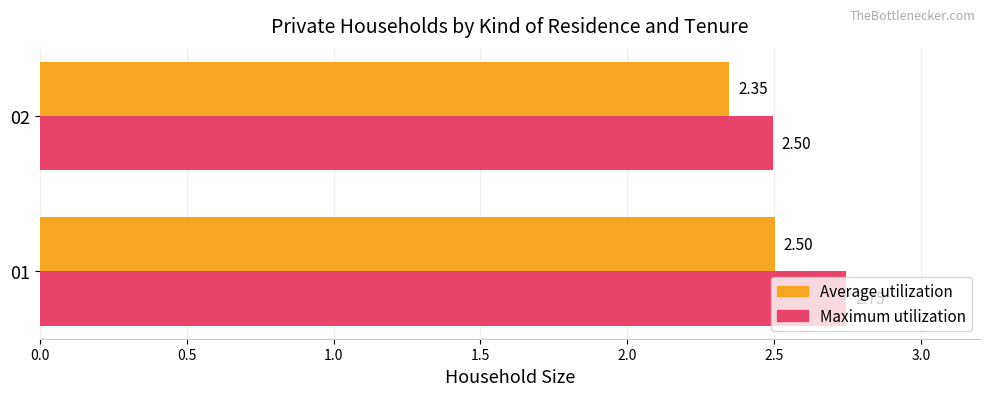

What is the total value across all series at 01?

5.2